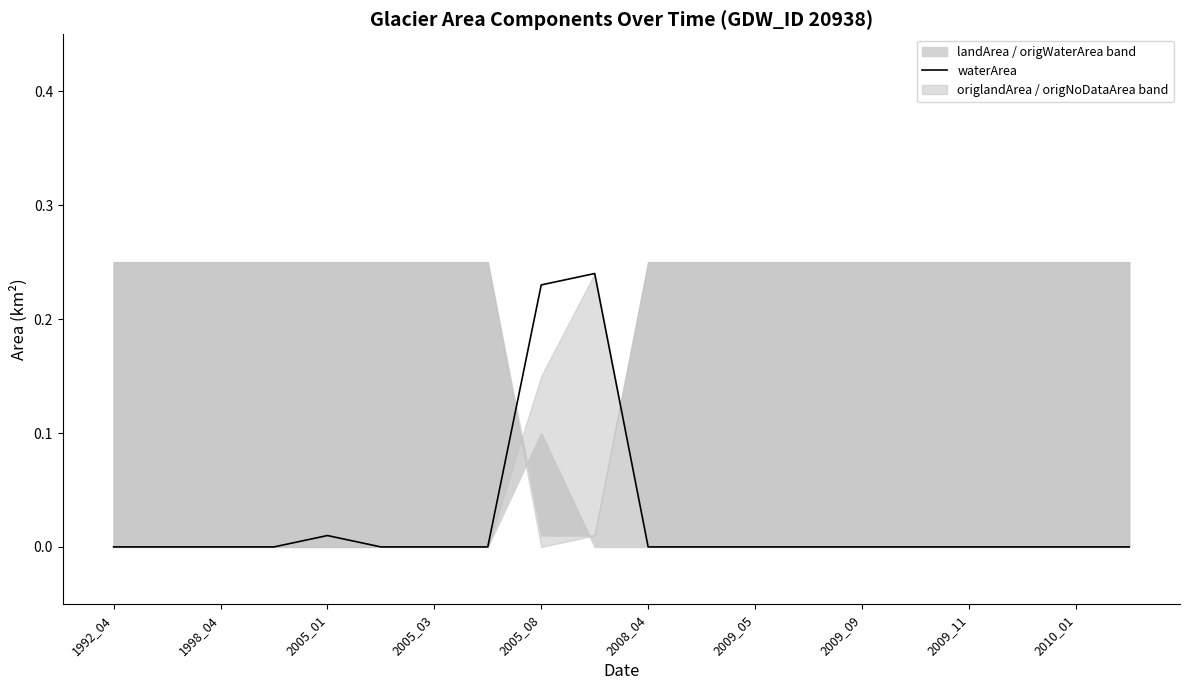

Reading right to left, what are all the values shown in this chart?

0.0	0.0	0.0	0.0	0.0	0.0	0.0	0.0	0.0	0.0	0.2	0.2	0.0	0.0	0.0	0.0	0.0	0.0	0.0	0.0